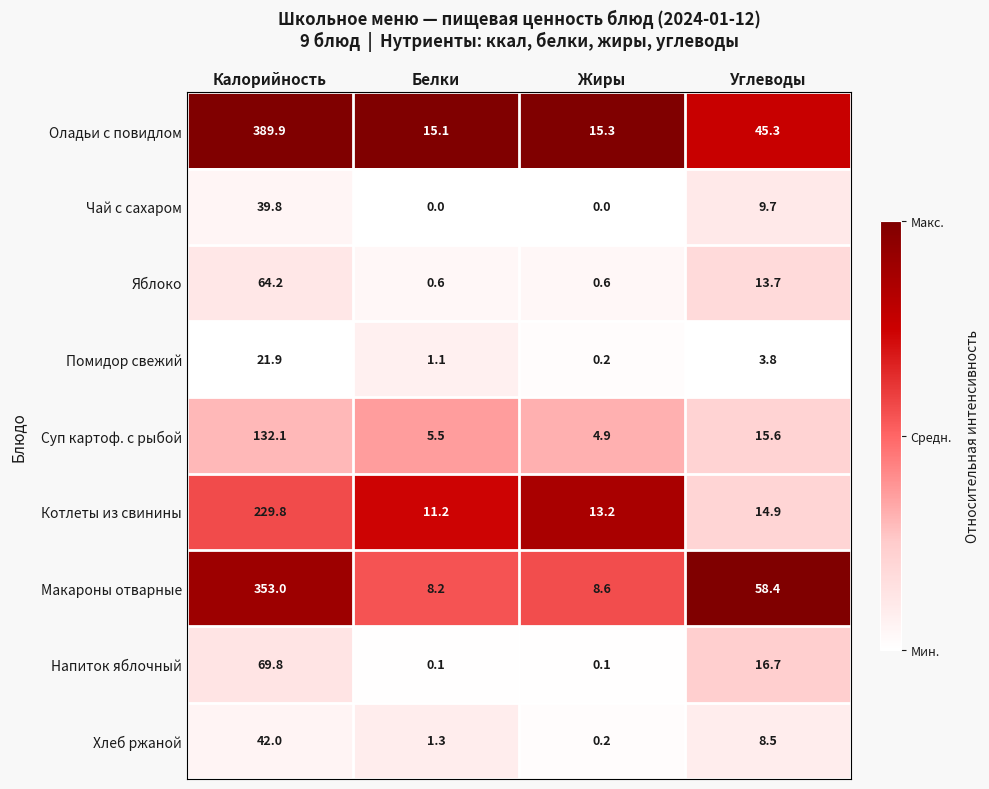

At which label does Хлеб ржаной reach its minimum?

Жиры